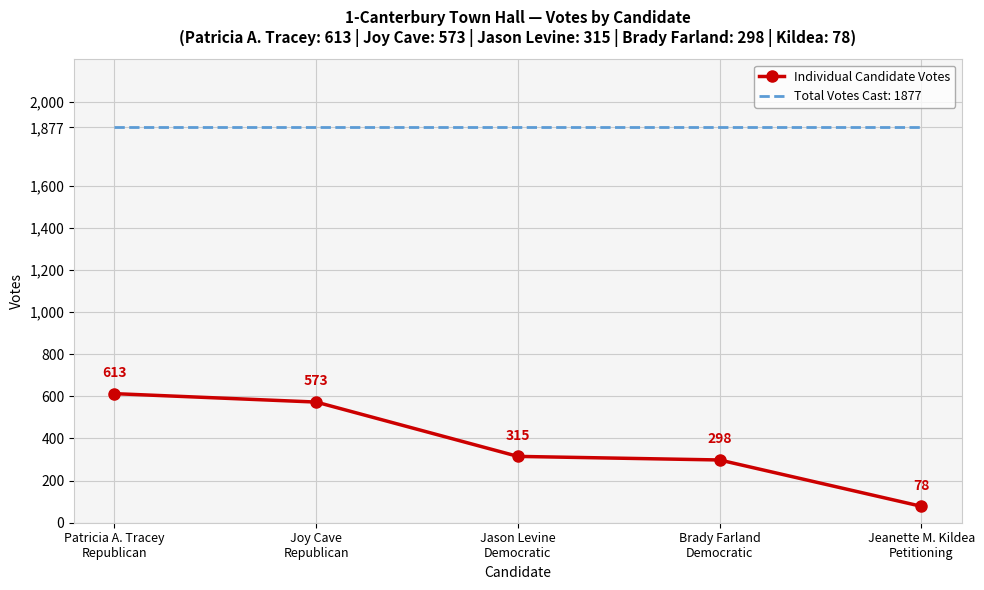

What is the difference between the maximum and second lowest values in the Individual Candidate Votes series?

315